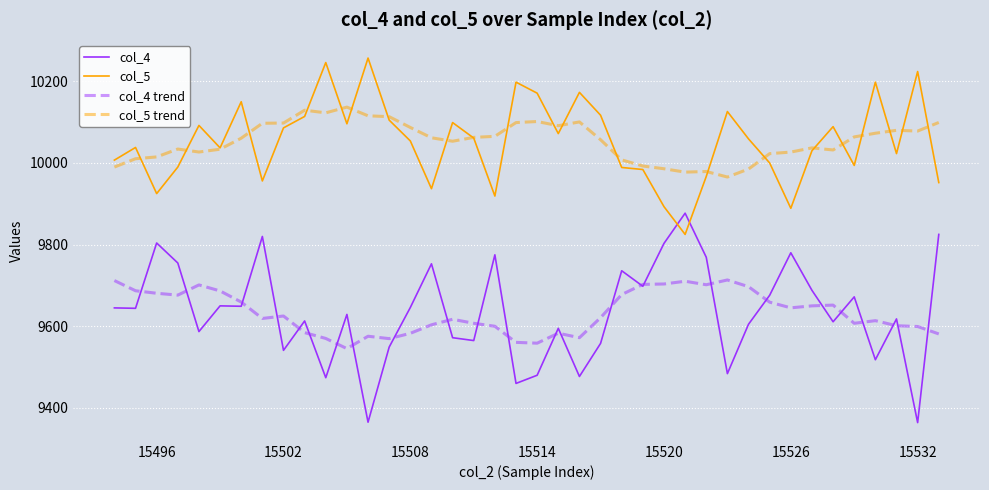

What is the highest value of the col_4 series?

9877.0